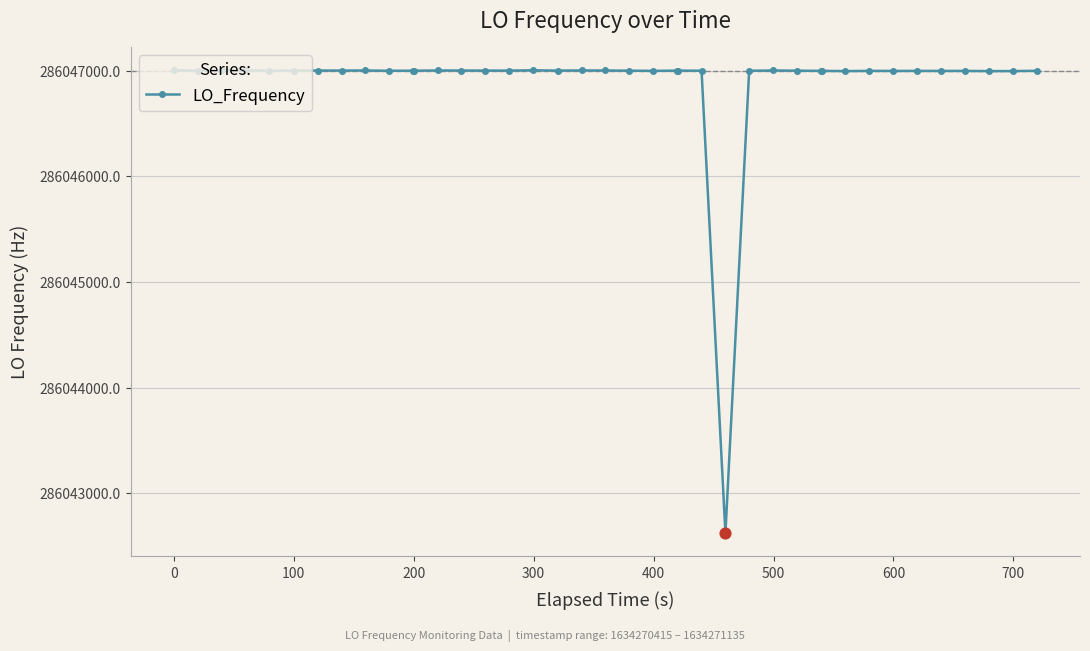

What is the sum of all values?

11441875647.9